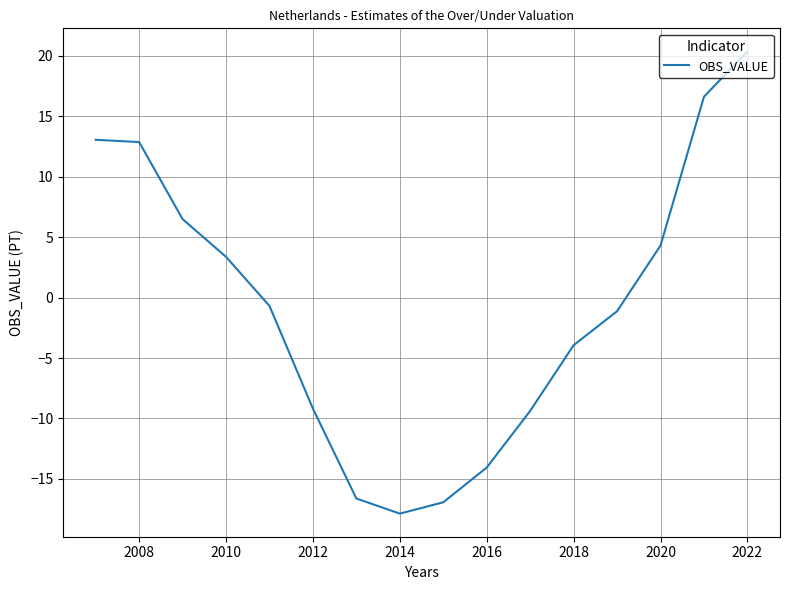

What is the minimum value shown in the chart?

-17.9